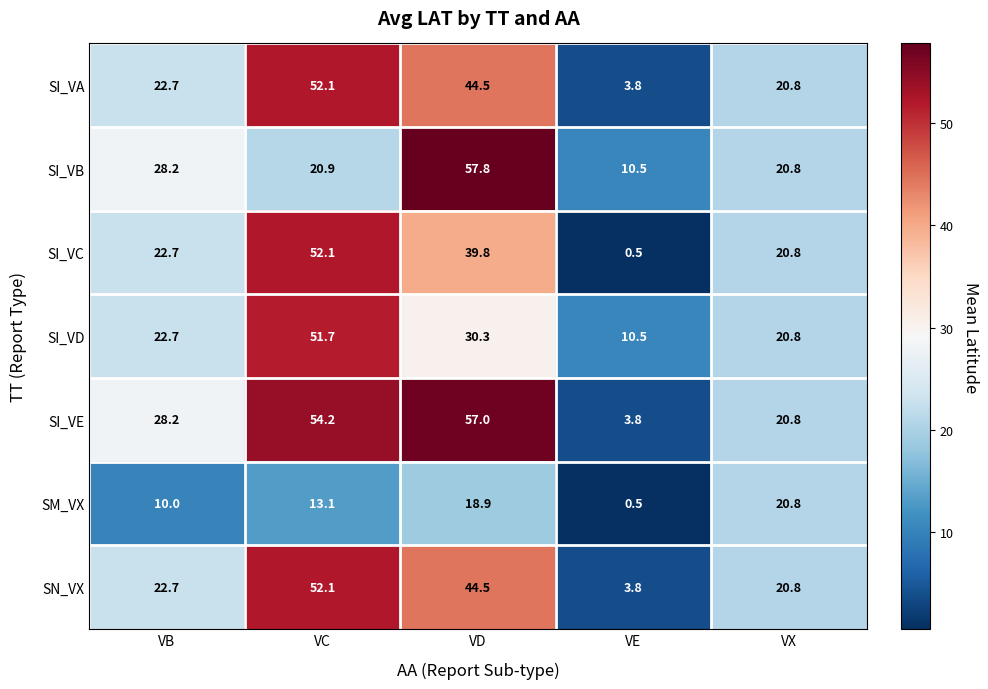

At which label does SI_VE first exceed 28?

VB